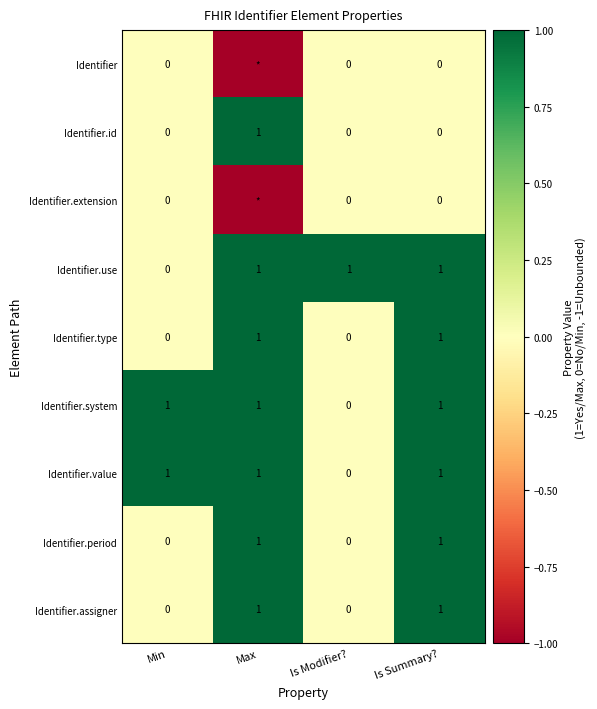

The value of Identifier.type at Is Summary? is 1. True or false?

True